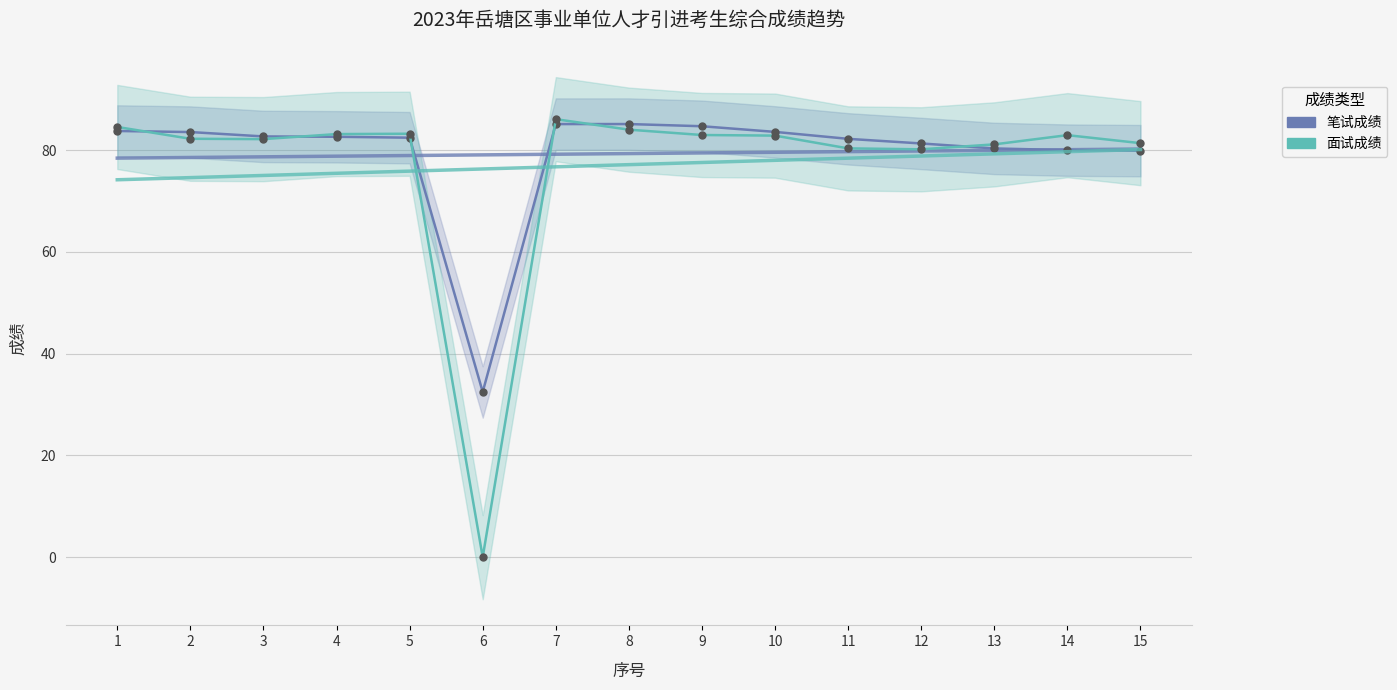

How many interior local valleys does the 面试成绩 series have?

3